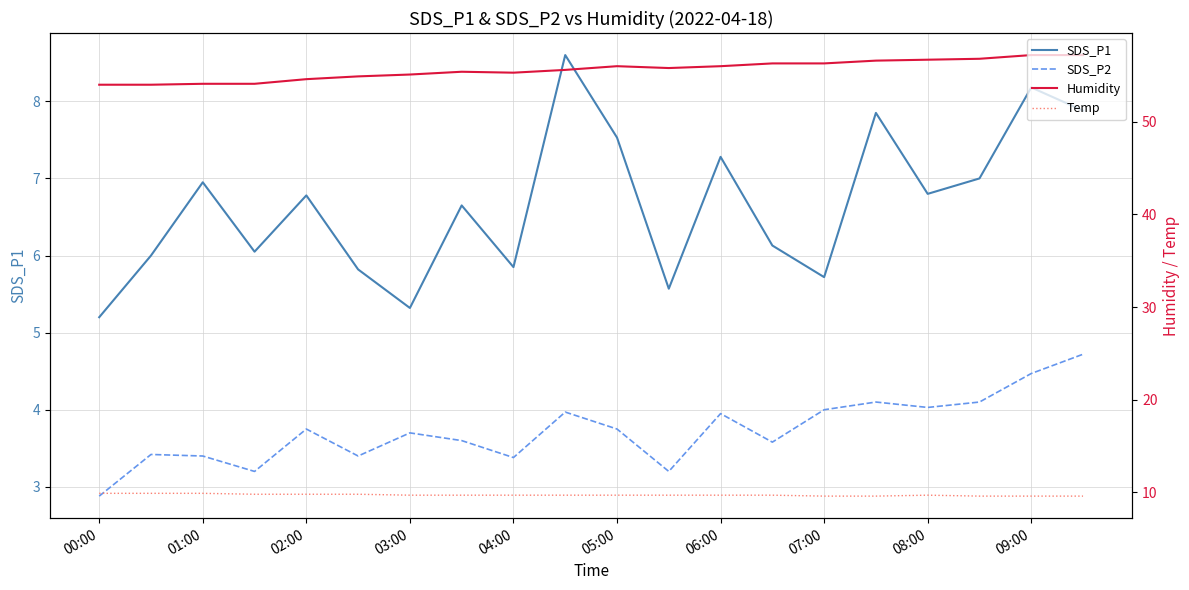

True or false: Humidity and Temp intersect in this chart.

False